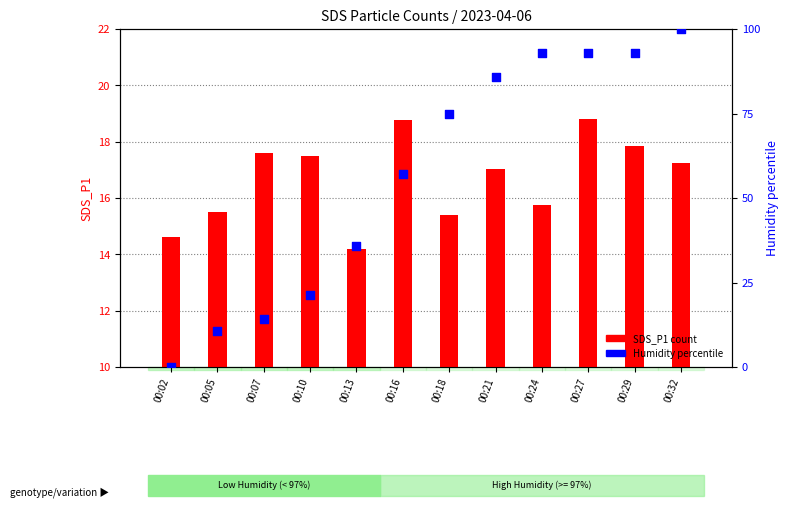

Which series reaches the maximum Y coordinate?

Humidity percentile